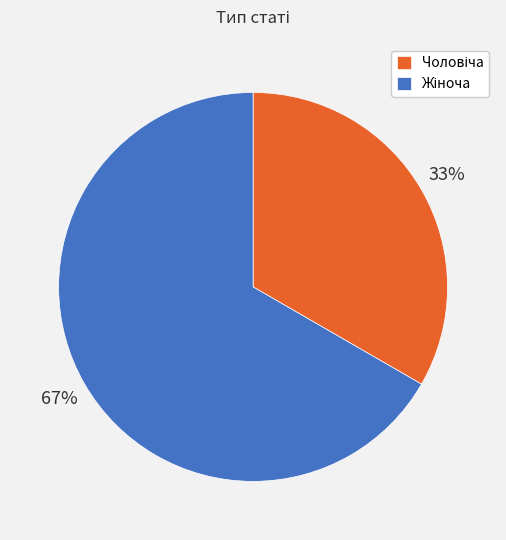

To the nearest percent, what is the average slice percentage?

50%